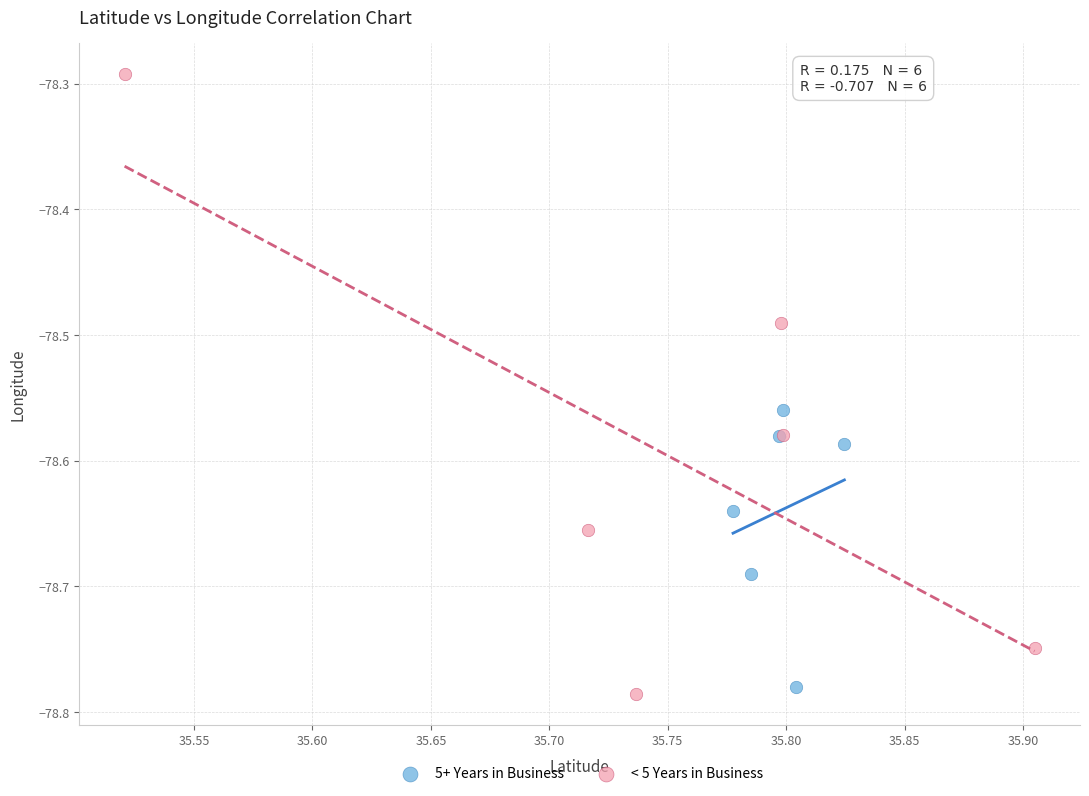

What are all the series names shown in the legend?

5+ Years in Business, < 5 Years in Business